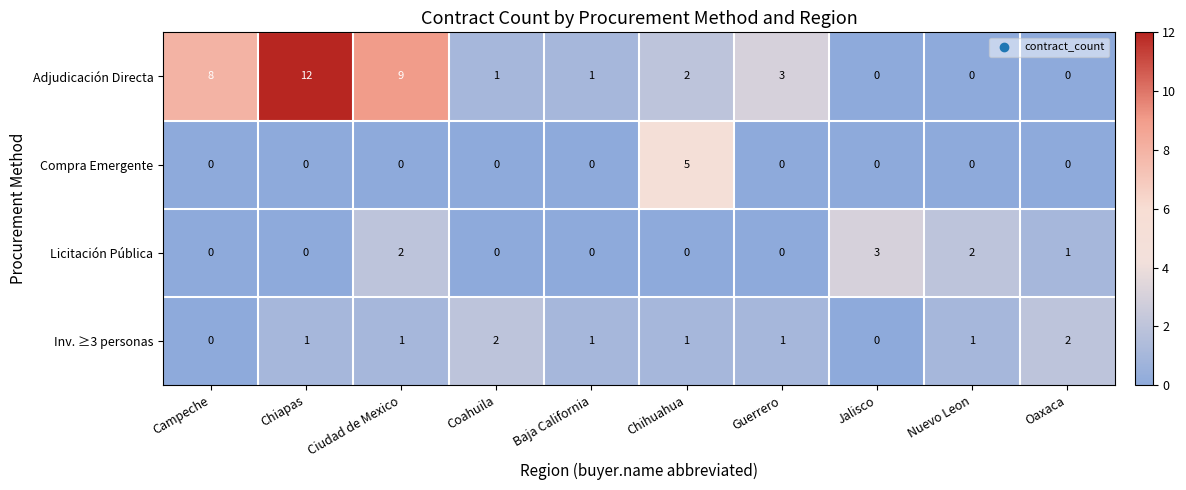

Rank the series at Chihuahua from lowest to highest value.

Licitación Pública, Inv. ≥3 personas, Adjudicación Directa, Compra Emergente